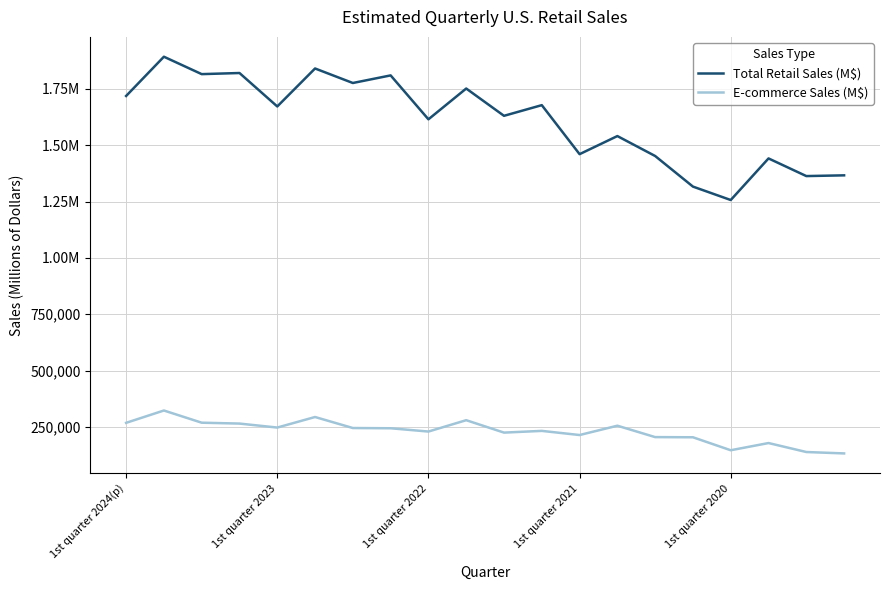

Which series has the largest total across all categories?

Total Retail Sales (M$)